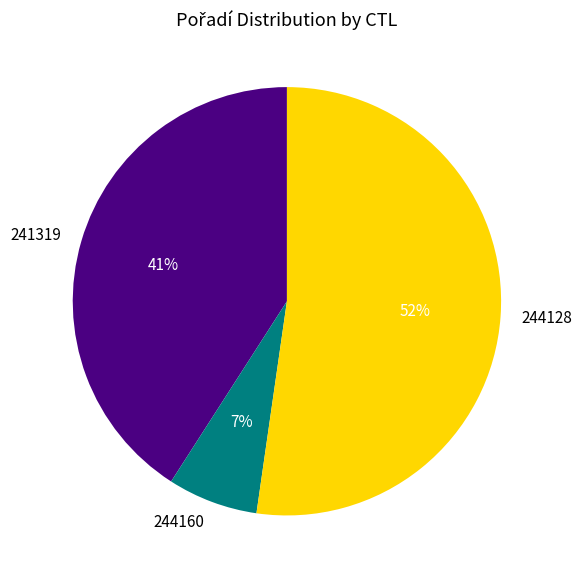

Is it true that 241319 is 27% of the pie?

False